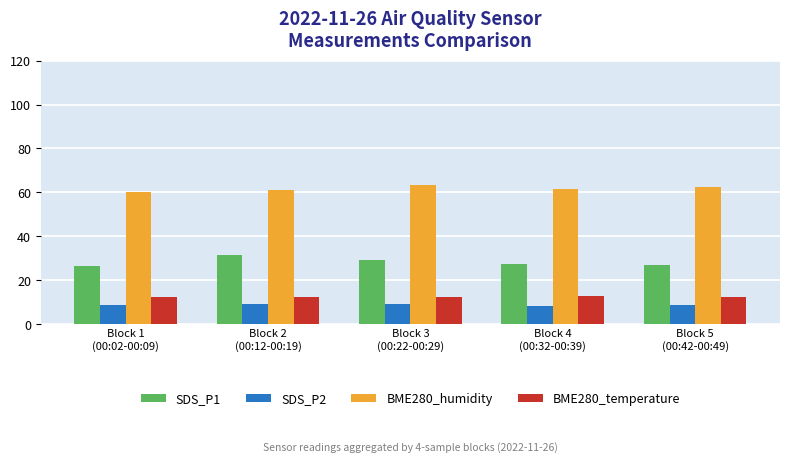

Which series has the largest range (max minus min)?

SDS_P1